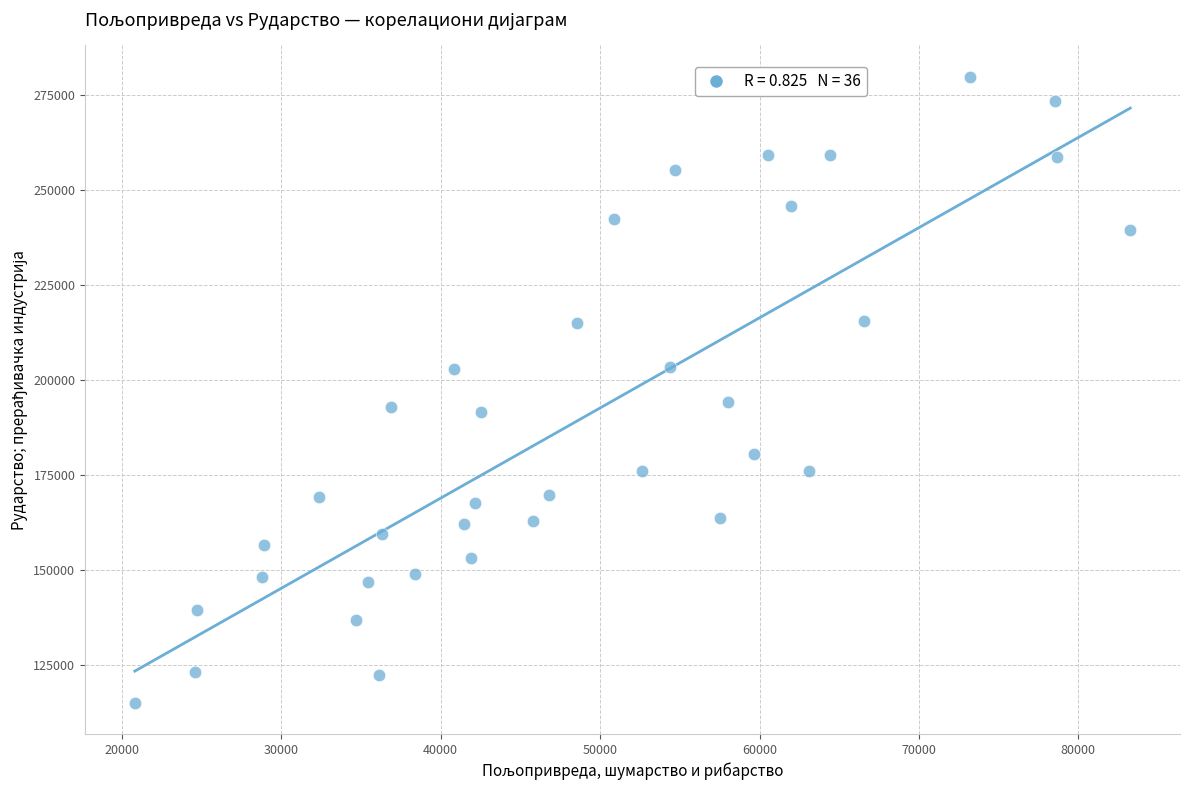

What is the range of Y values (max minus min)?

164800.6